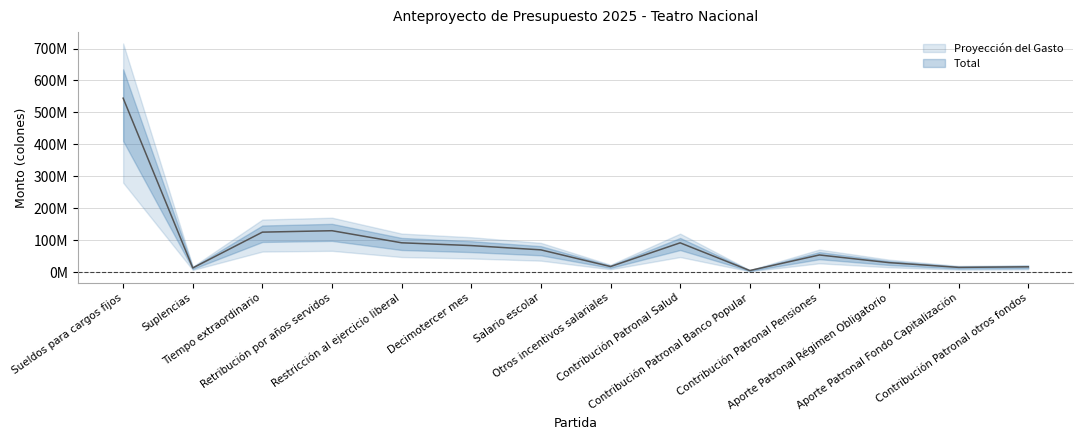

True or false: the data shows 129675000.0 at Retribución por años servidos.

True